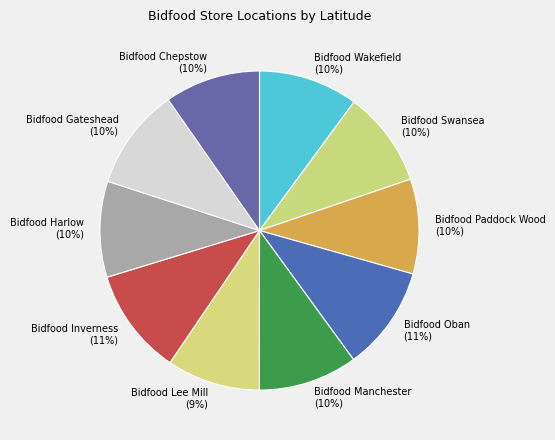

The Bidfood Gateshead slice represents 10% of the pie. True or false?

True